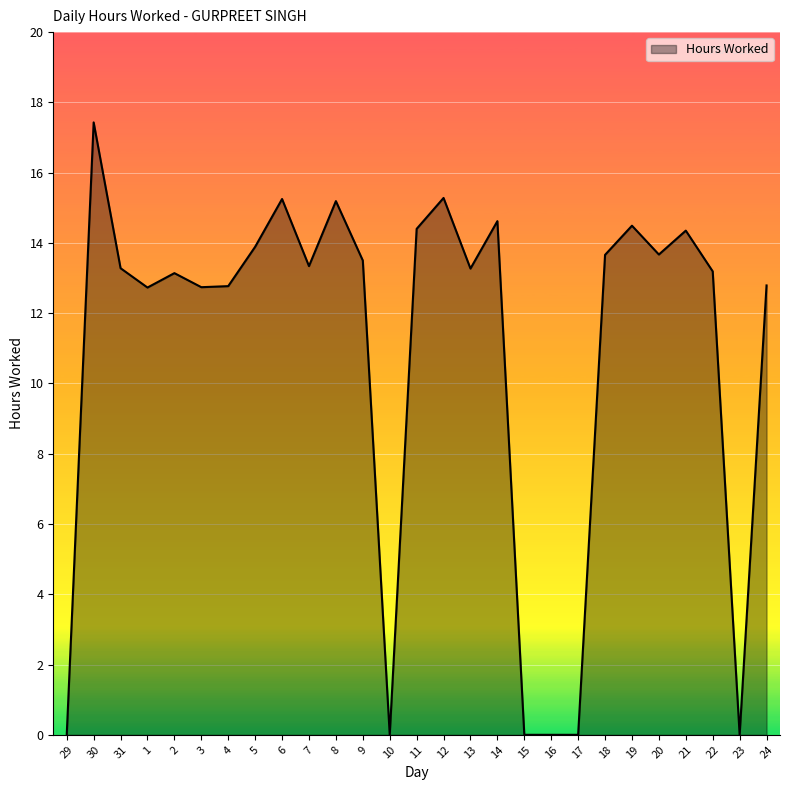

What position from the right is 18?

7